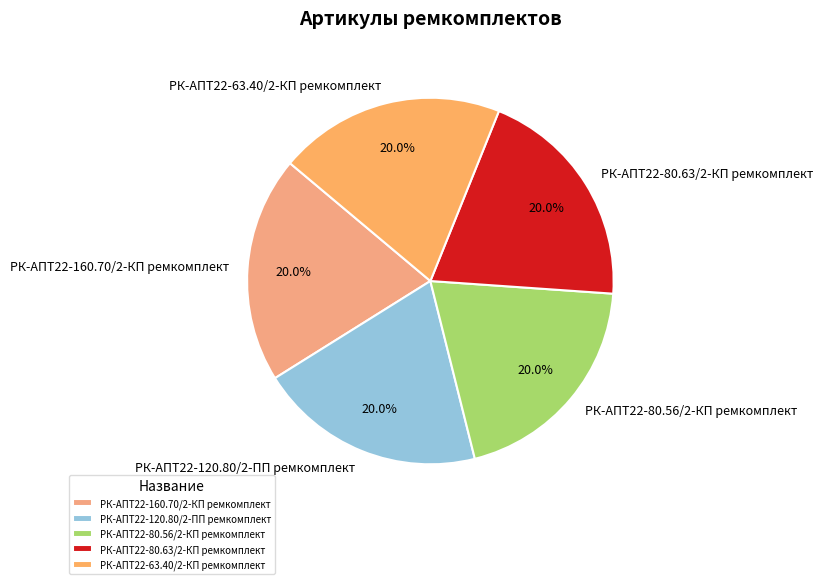

Is there any slice that represents more than half of the pie?

No